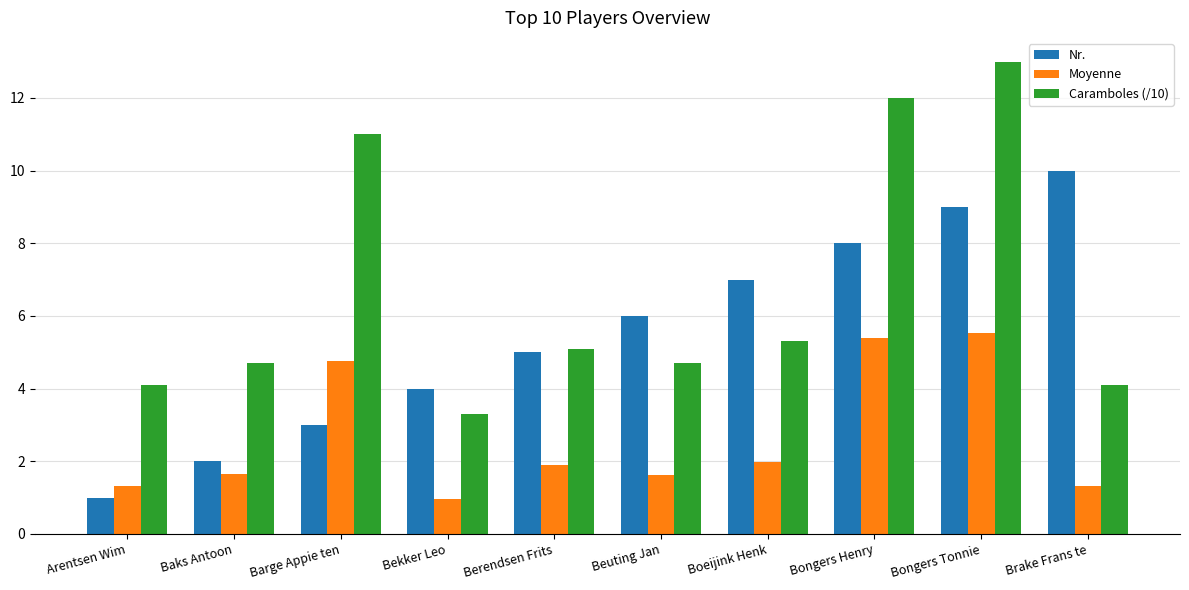

What is the difference between the highest and lowest values at Brake Frans te?

8.7